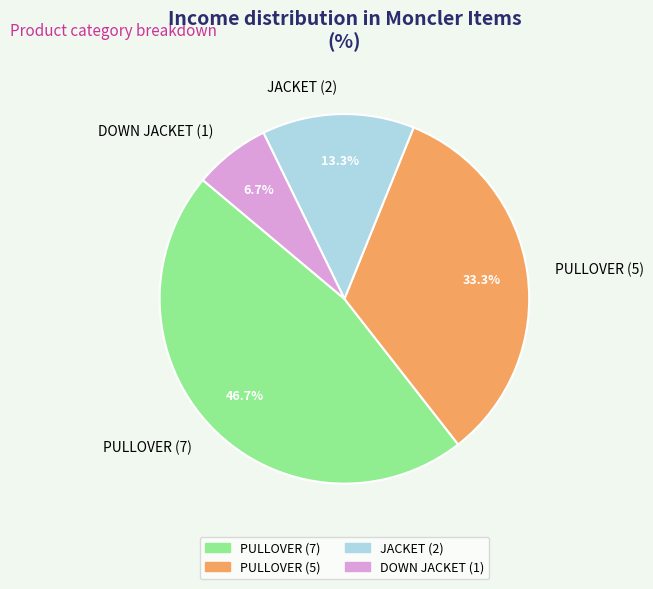

Does any single category account for the majority?

No